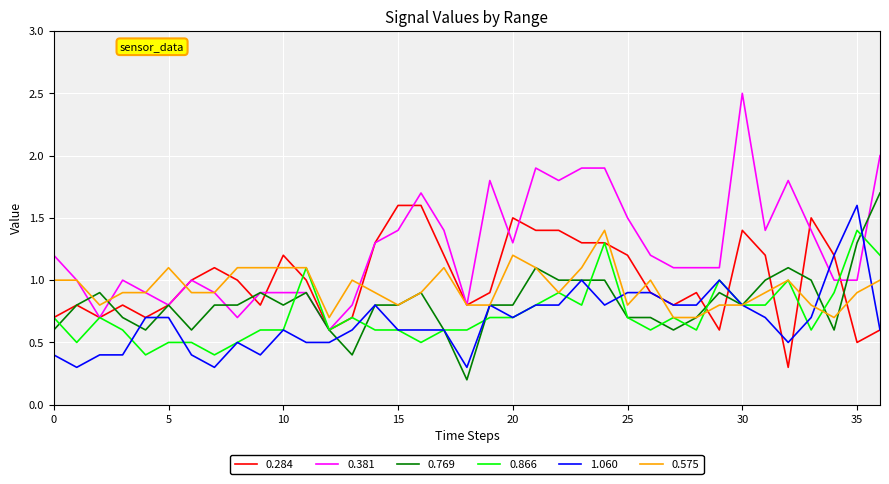

What is the greatest value displayed?

2.5